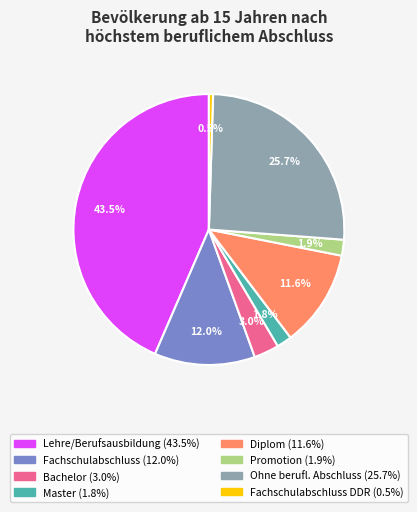

Is there a majority slice in this chart?

No